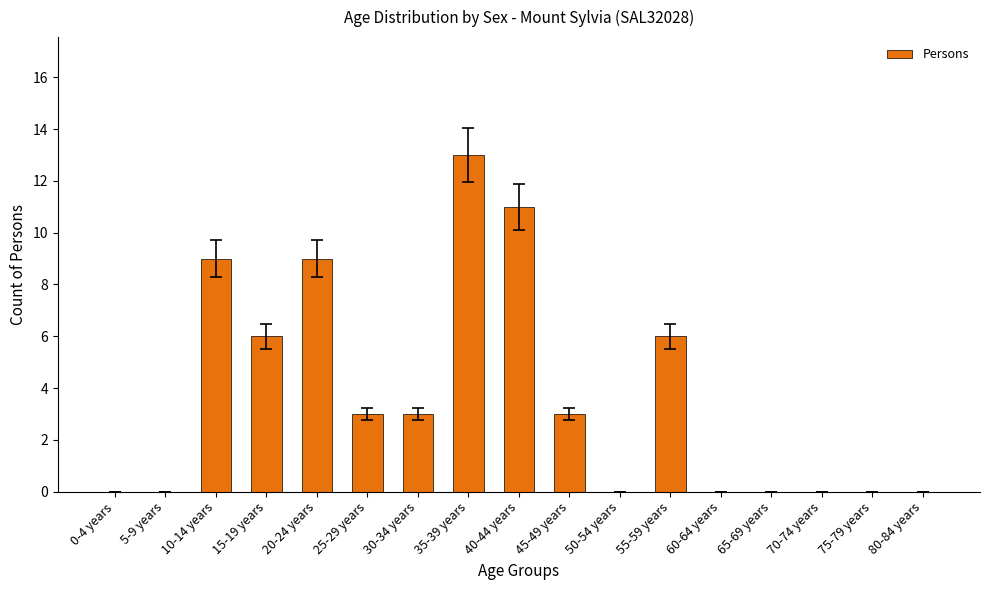

The value at 15-19 years is 6. True or false?

True